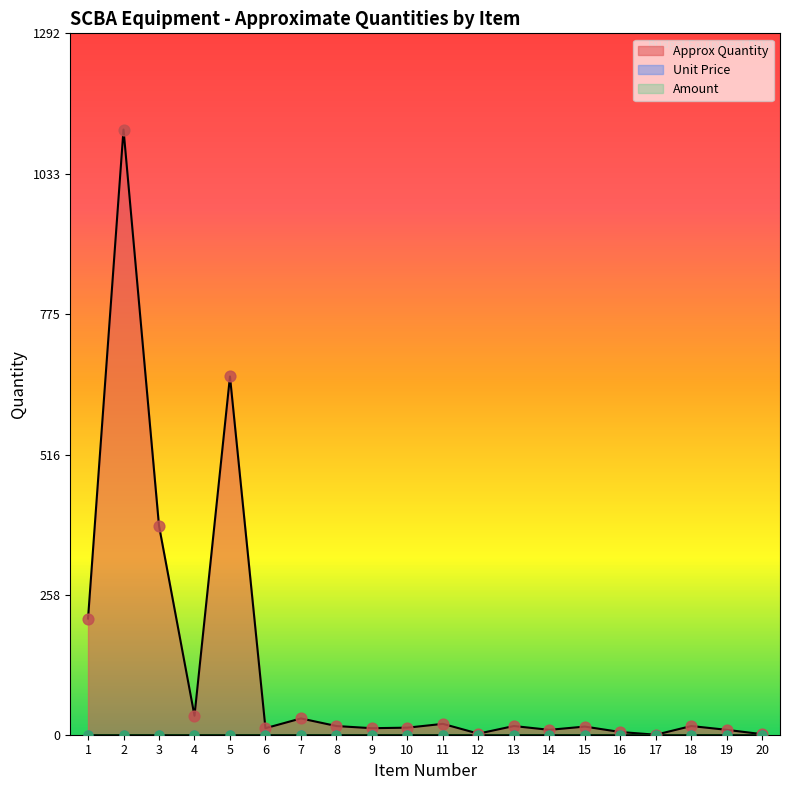

Which series has the largest Y range (max minus min)?

Approx Quantity